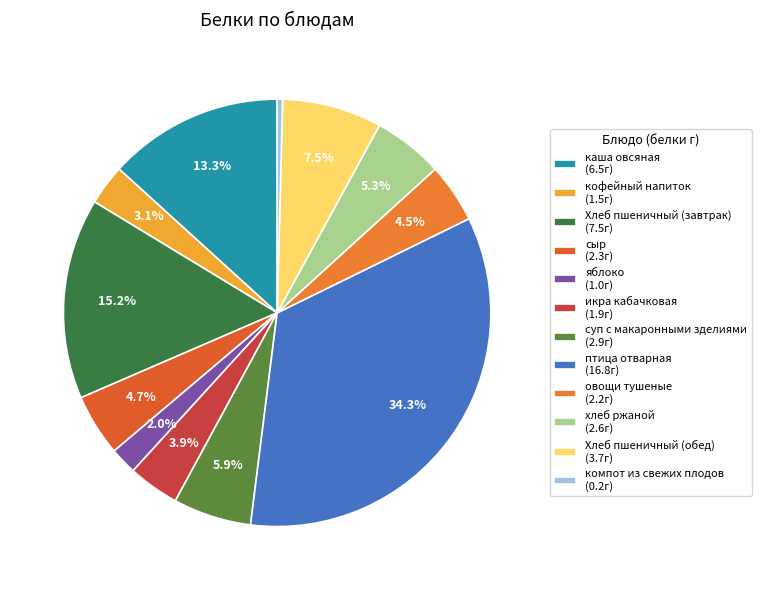

Count the number of slices in the pie.

12